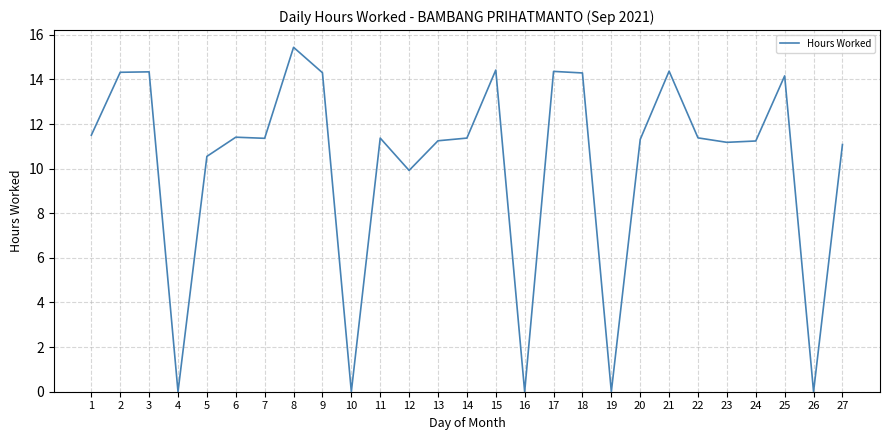

What is the greatest value displayed?

15.4